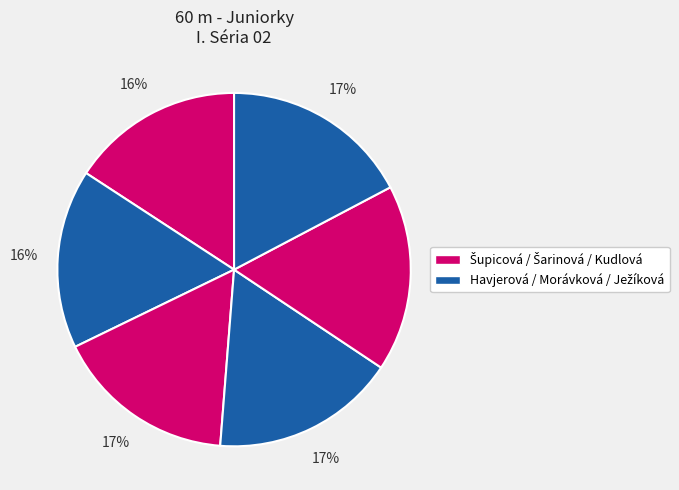

How many slices are in this pie chart?

6